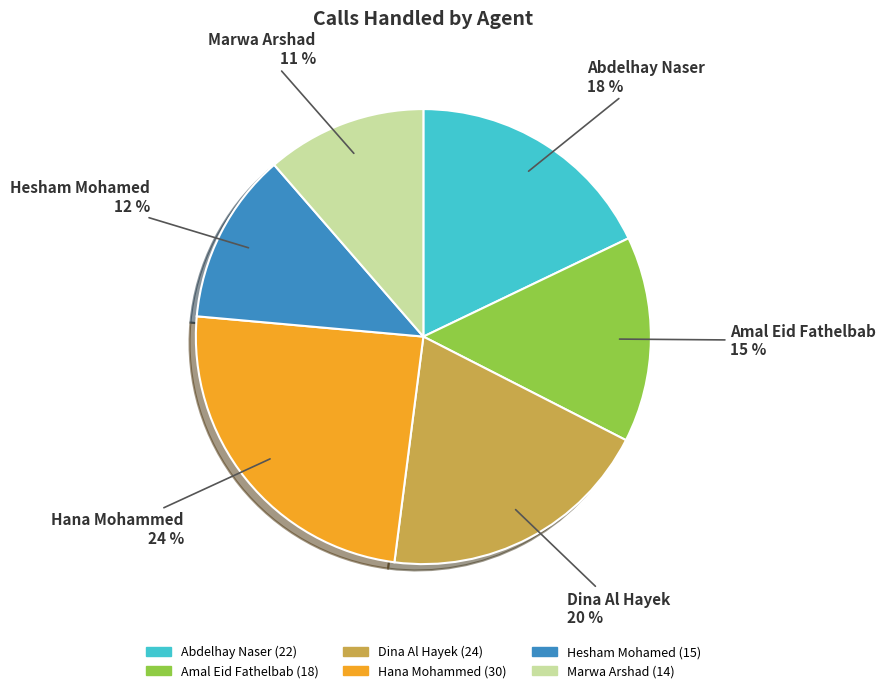

Between Hesham Mohamed and Hana Mohammed, which is larger?

Hana Mohammed